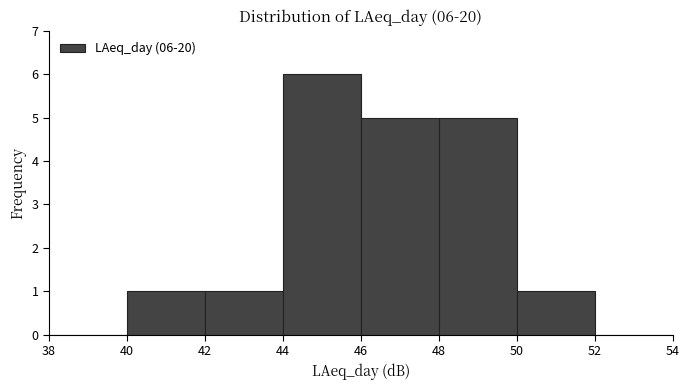

Which range on the x-axis has the tallest bar?

44 to 46